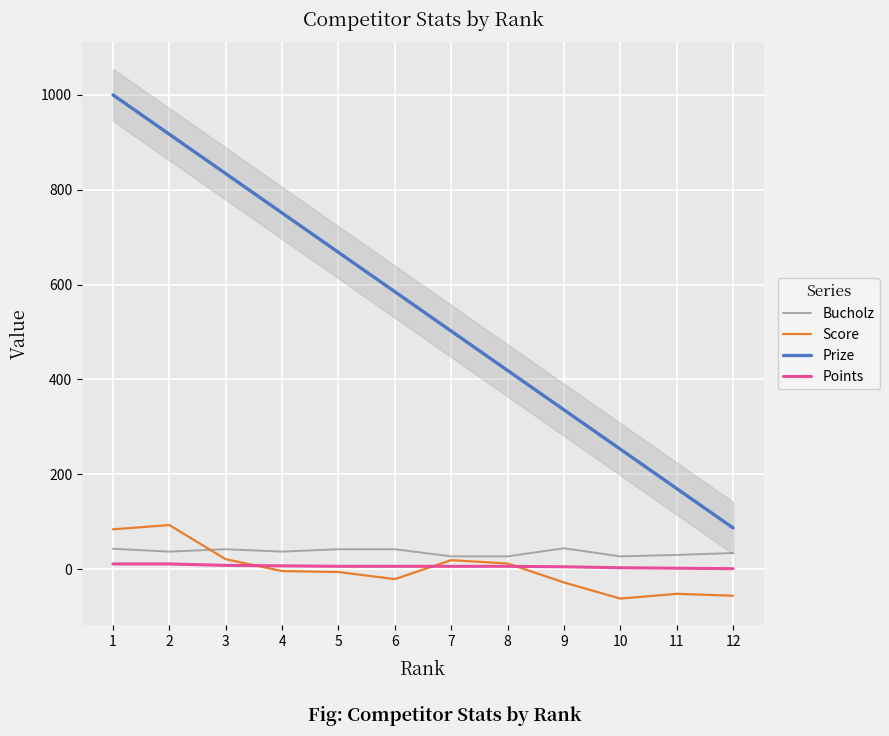

How many data points in Score are above -4?

5